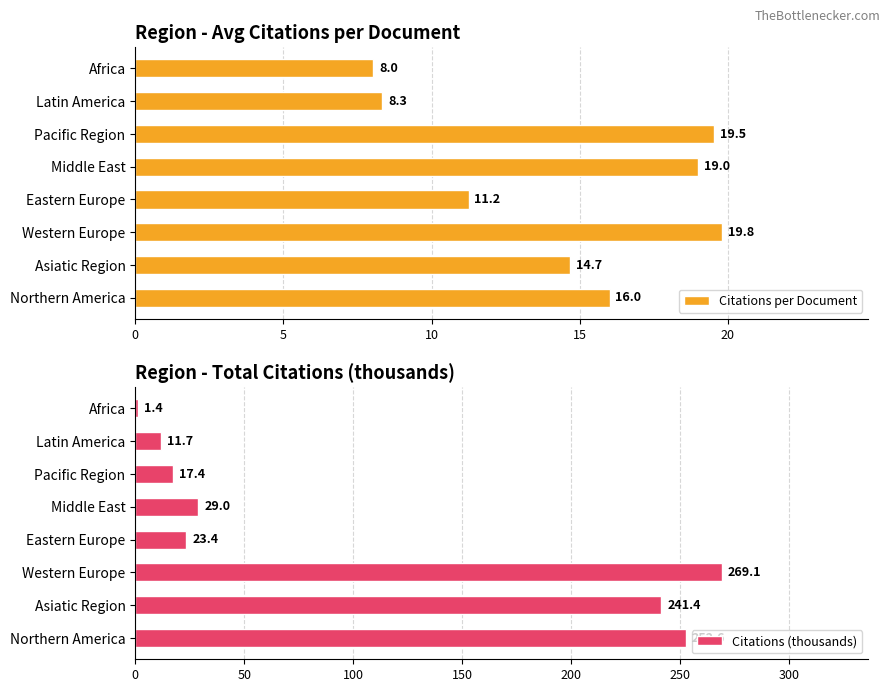

Is it true that Citations (thousands) equals 1.4 at Africa?

True